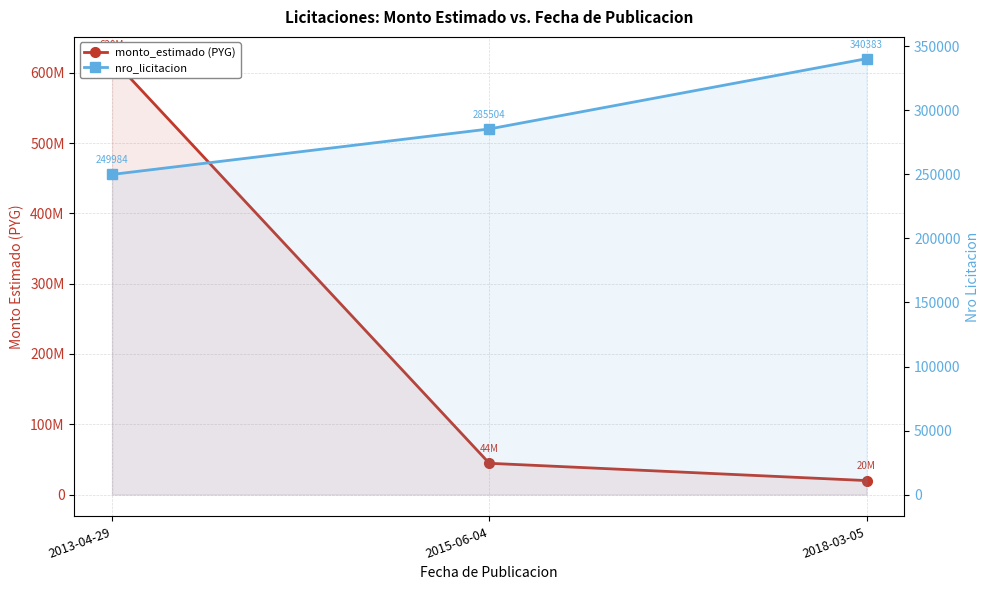

At which category is the sum across all series the highest?

2013-04-29